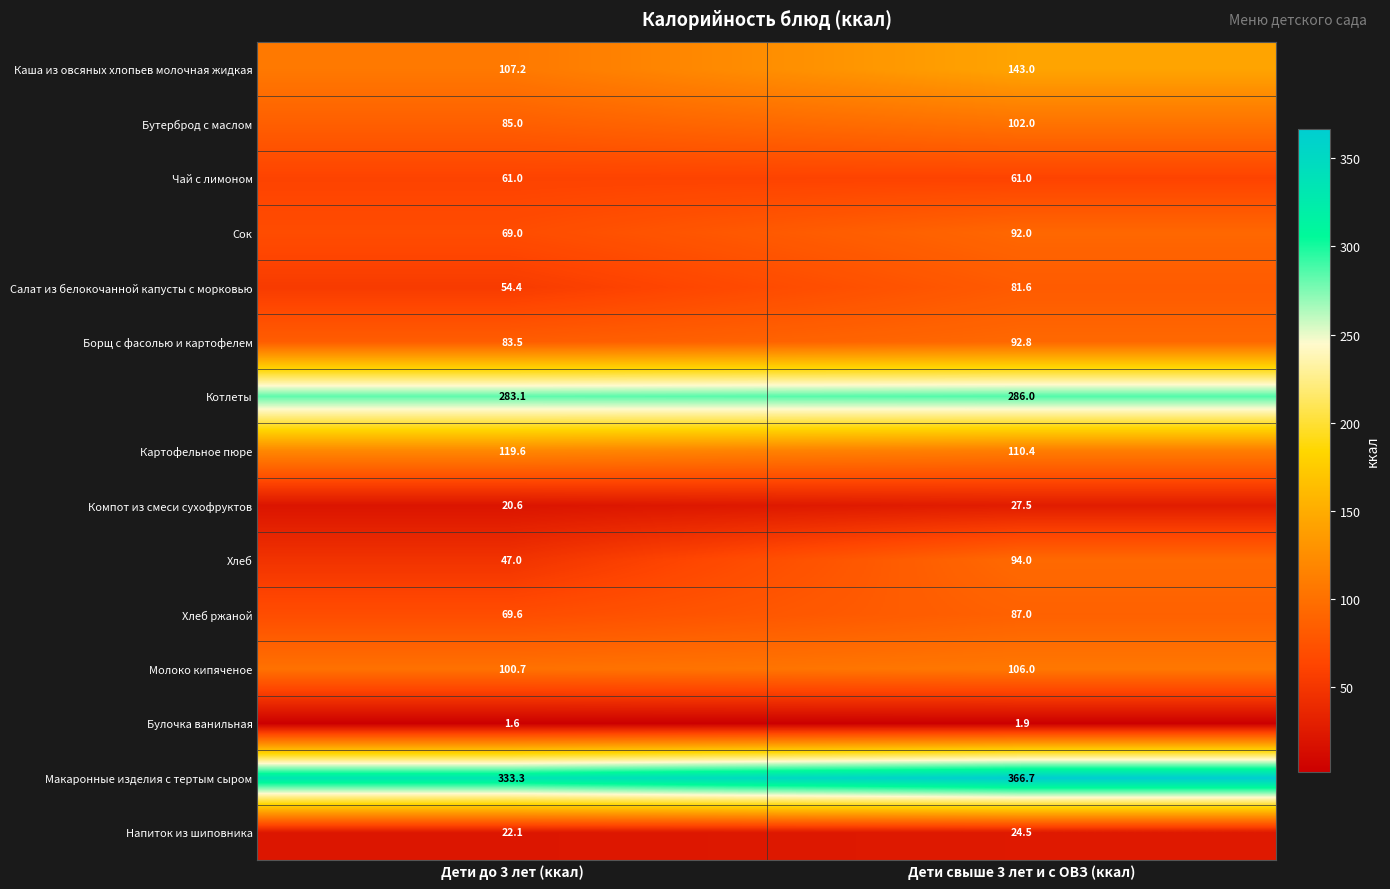

Count the number of categories in the chart.

2